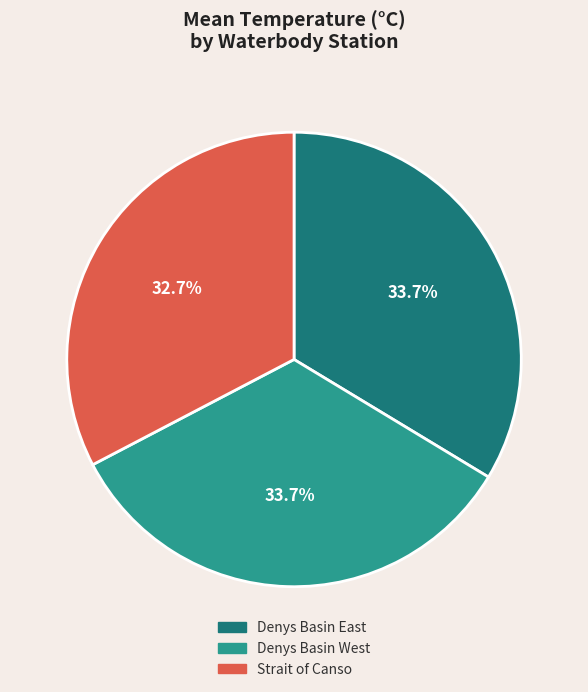

How many segments does this pie chart have?

3